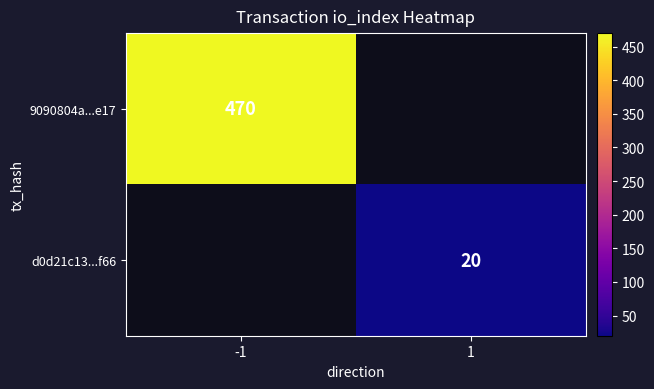

Is it true that d0d21c13...f66 equals 34 at 1?

False